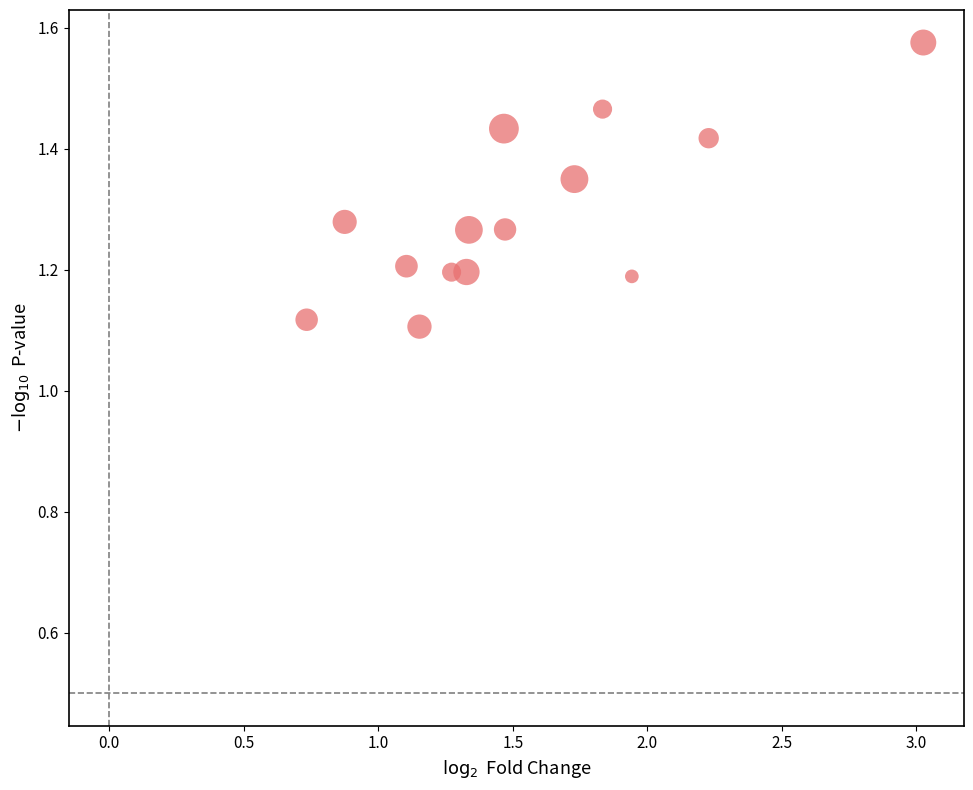

What is the range of X values (max minus min)?

2.3